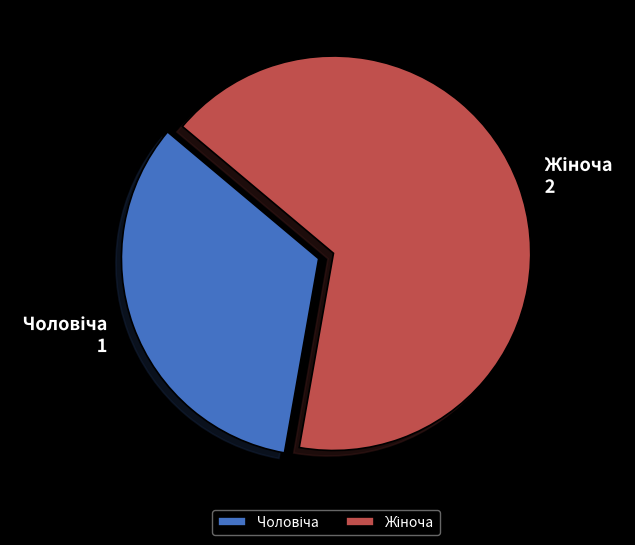

Is there a majority slice in this chart?

Yes